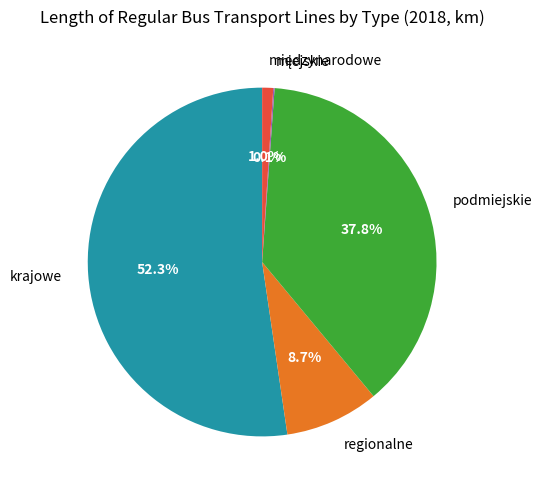

Which category accounts for the majority?

krajowe